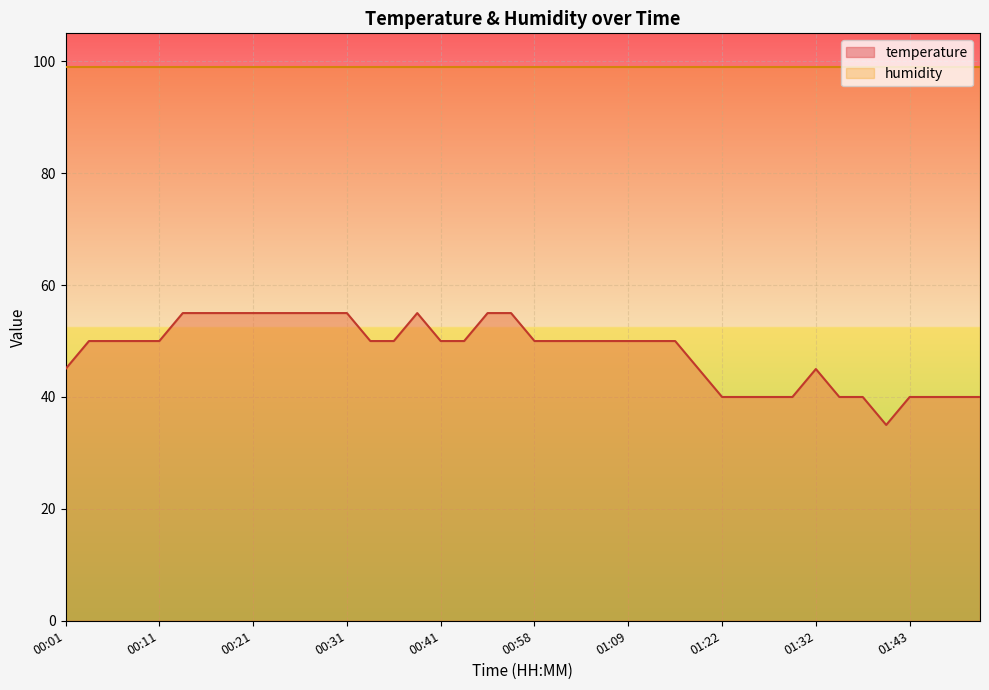

Is it true that the value at 00:03 is 50.0?

True